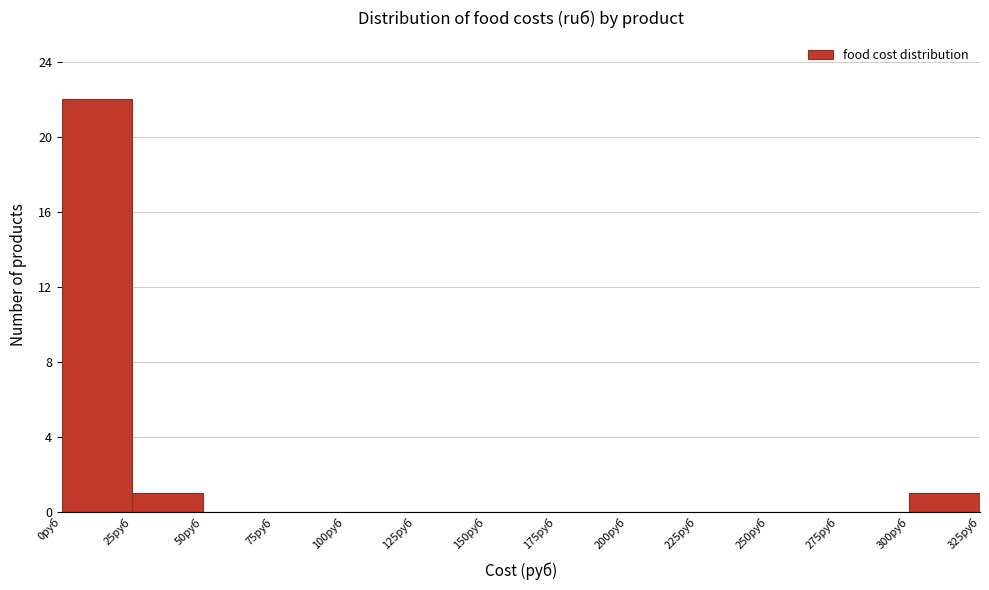

Reading left to right, transcribe this chart: for each bar, give the range it covers on the x-axis and its height. The values are not printed on the chart, so give them approximately, as read against the axis.

0 to 25: 22
25 to 50: 1
50 to 75: 0
75 to 100: 0
100 to 125: 0
125 to 150: 0
150 to 175: 0
175 to 200: 0
200 to 225: 0
225 to 250: 0
250 to 275: 0
275 to 300: 0
300 to 325: 1